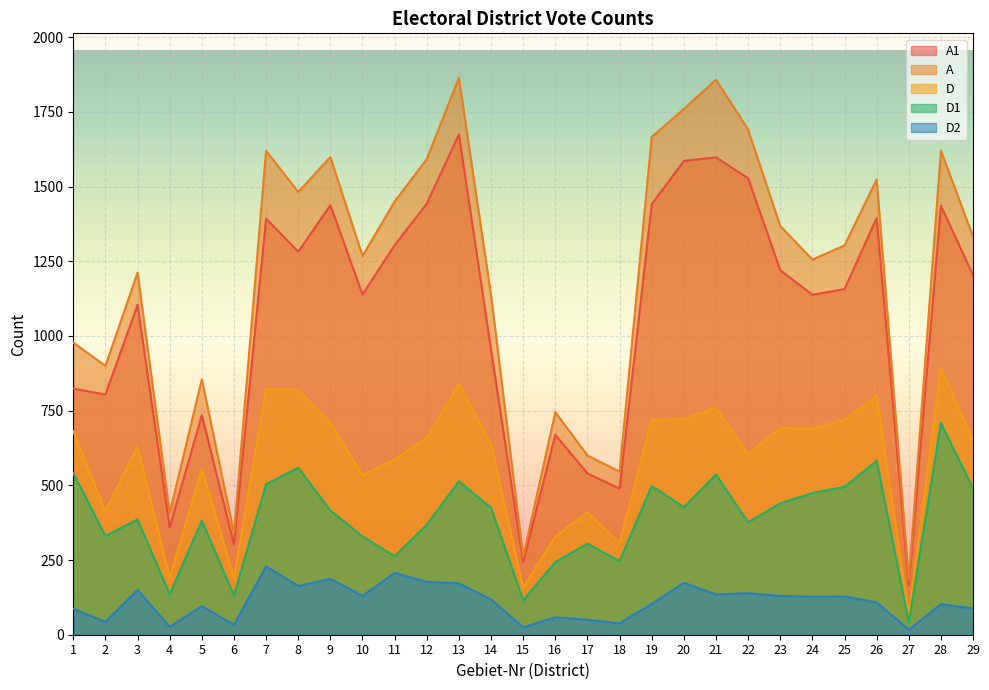

Reading left to right, list all the values displayed in this chart.

A1: 1=824	2=804	3=1104	4=359	5=735	6=302	7=1393	8=1282	9=1438	10=1139	11=1304	12=1443	13=1675	14=954	15=243	16=669	17=540	18=489	19=1441	20=1586	21=1598	22=1528	23=1220	24=1138	25=1157	26=1395	27=165	28=1436	29=1203
A: 1=978	2=900	3=1212	4=407	5=855	6=339	7=1620	8=1482	9=1599	10=1268	11=1450	12=1592	13=1864	14=1136	15=261	16=745	17=600	18=546	19=1666	20=1760	21=1858	22=1691	23=1368	24=1256	25=1303	26=1524	27=183	28=1620	29=1332
D: 1=682	2=413	3=629	4=190	5=556	6=190	7=823	8=820	9=709	10=534	11=586	12=660	13=839	14=638	15=158	16=328	17=410	18=307	19=719	20=722	21=760	22=604	23=692	24=689	25=719	26=800	27=68	28=893	29=653
D1: 1=541	2=331	3=386	4=135	5=382	6=131	7=504	8=559	9=416	10=329	11=263	12=368	13=514	14=425	15=115	16=243	17=305	18=246	19=498	20=427	21=536	22=376	23=440	24=474	25=495	26=582	27=42	28=709	29=489
D2: 1=87	2=43	3=150	4=26	5=96	6=33	7=229	8=163	9=187	10=130	11=207	12=177	13=172	14=118	15=25	16=58	17=50	18=38	19=103	20=174	21=135	22=139	23=130	24=127	25=128	26=108	27=17	28=102	29=88